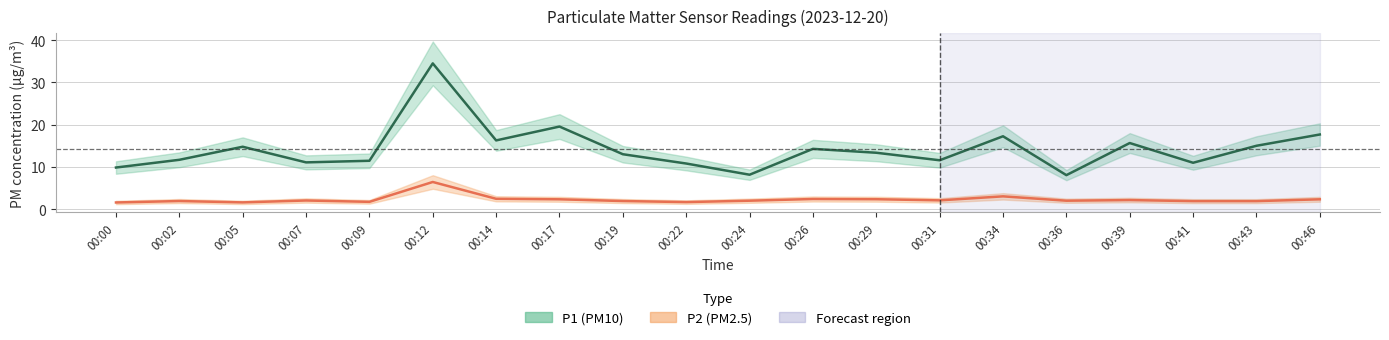

What is the average value of the P2 (PM2.5) series?

2.3